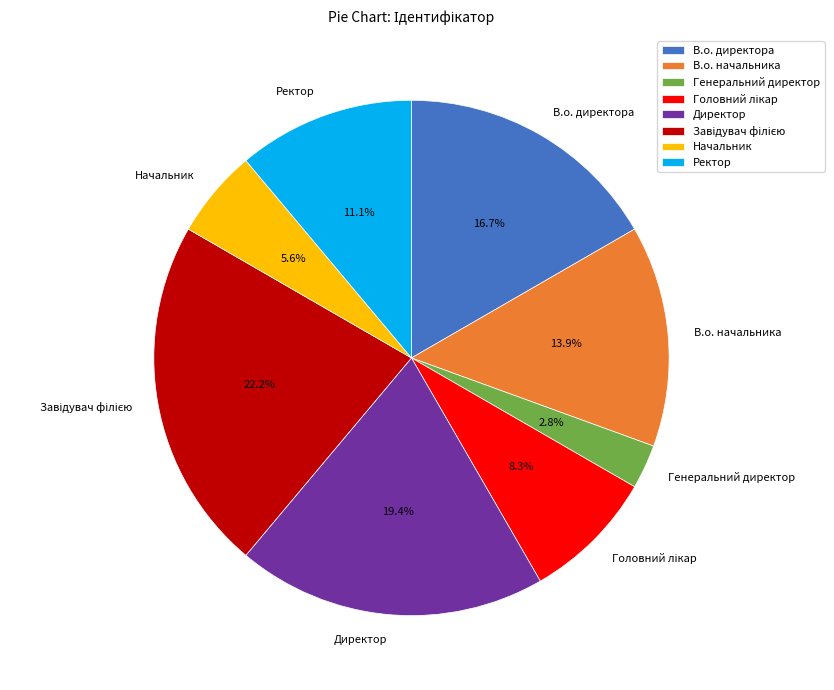

Does Ректор account for over 50% of the chart?

No